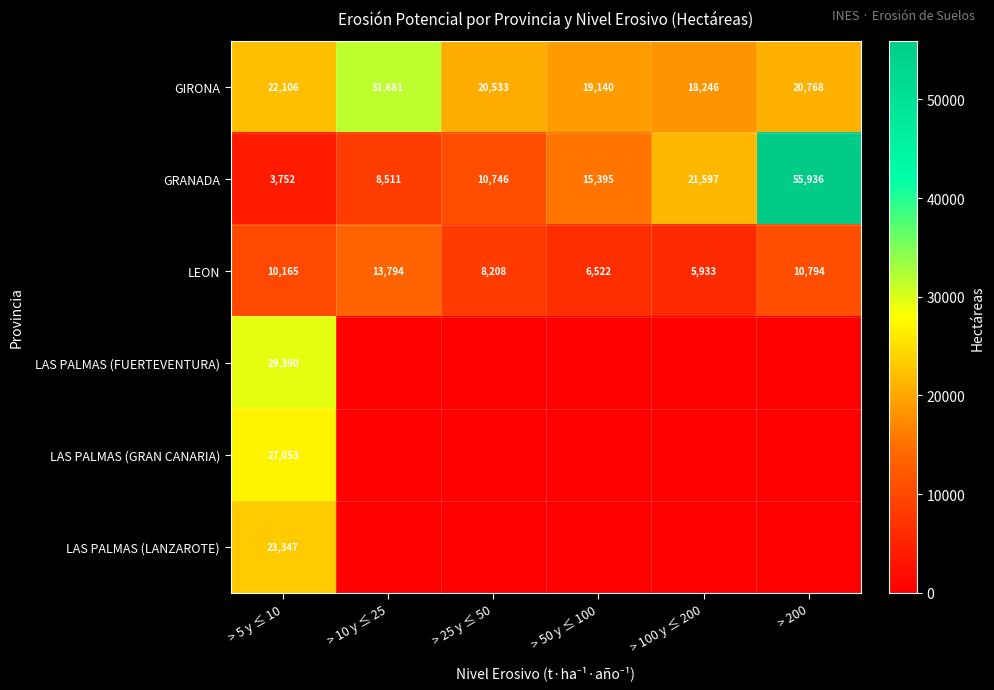

Which has a higher value, > 50 y ≤ 100 or > 5 y ≤ 10?

> 5 y ≤ 10